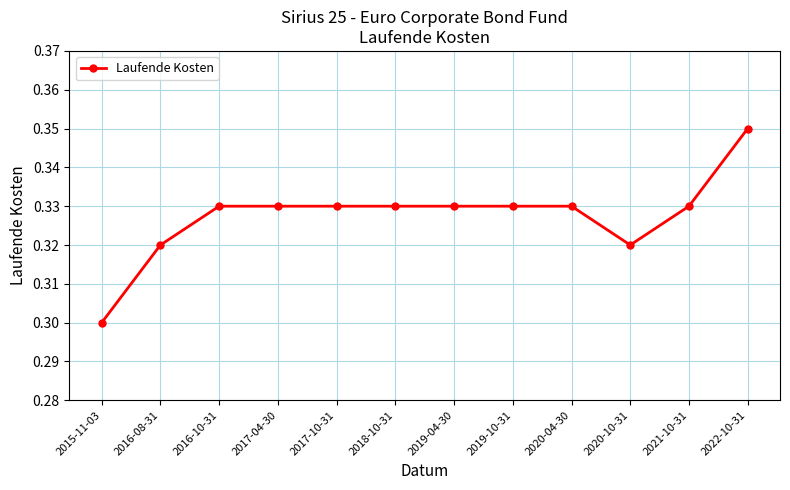

Is it true that the value at 2018-10-31 is 0.3?

True